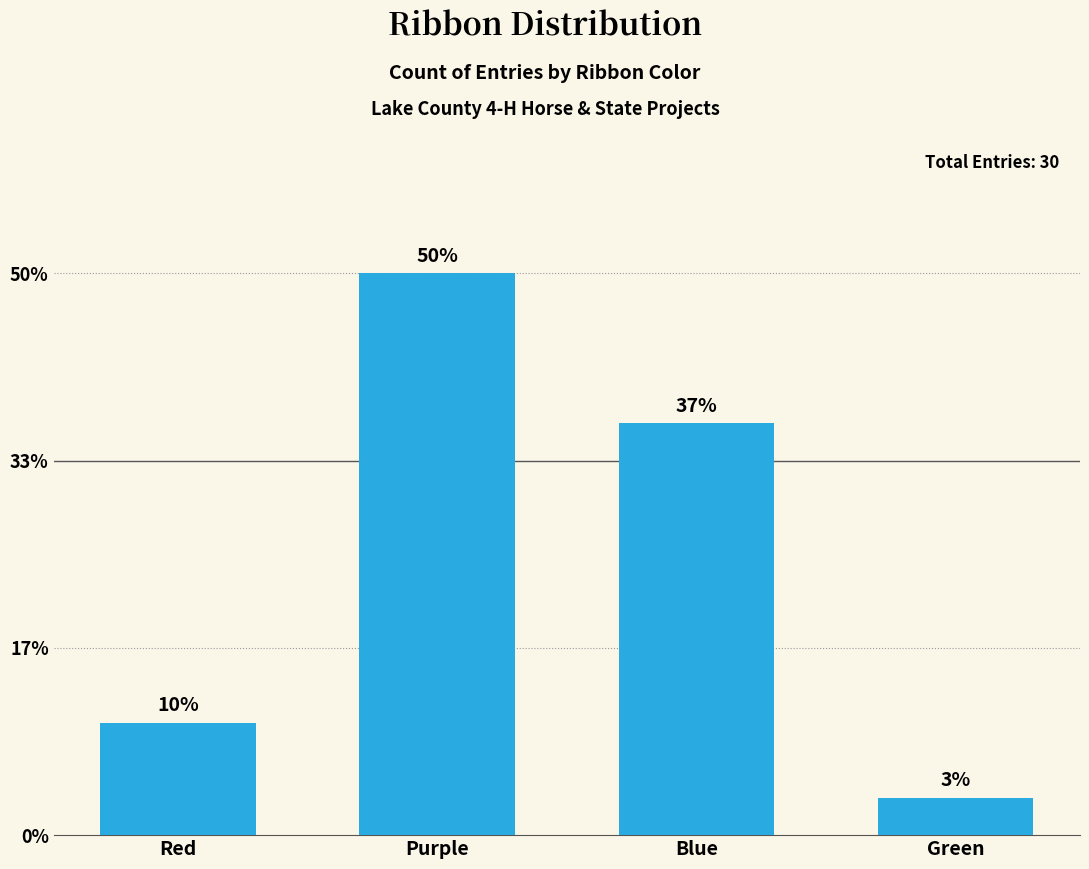

Does the chart contain any negative values?

No